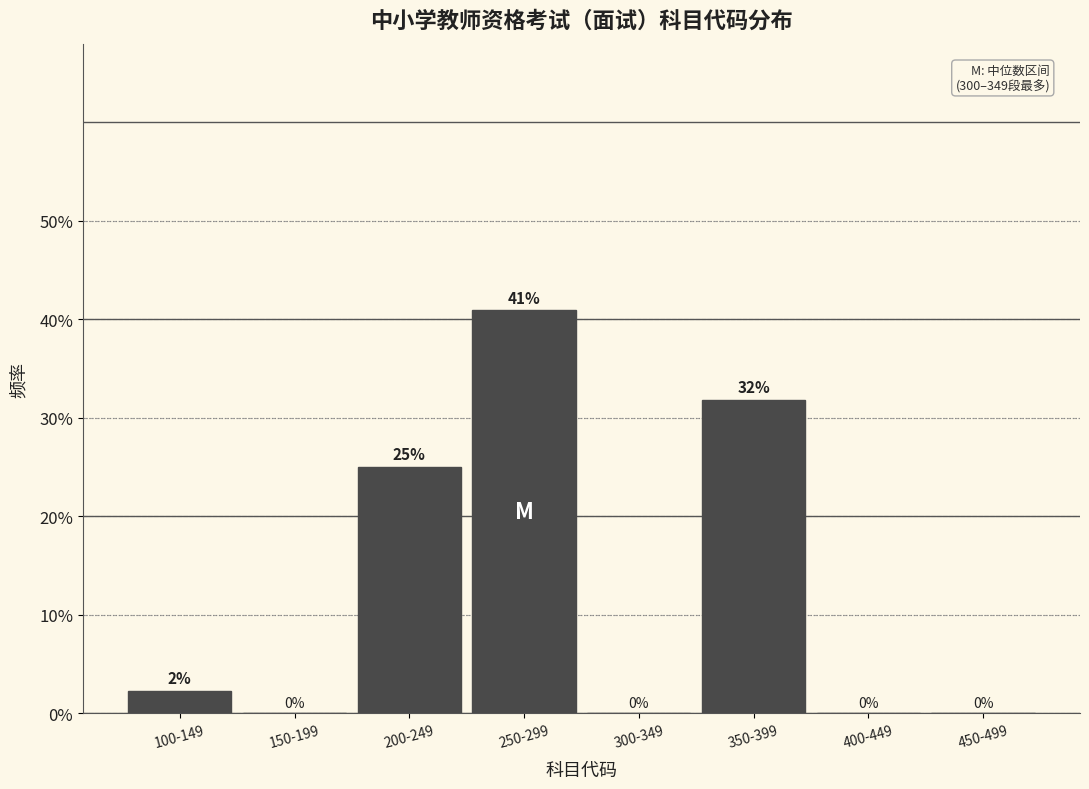

Which has a higher value, 350-399 or 150-199?

350-399